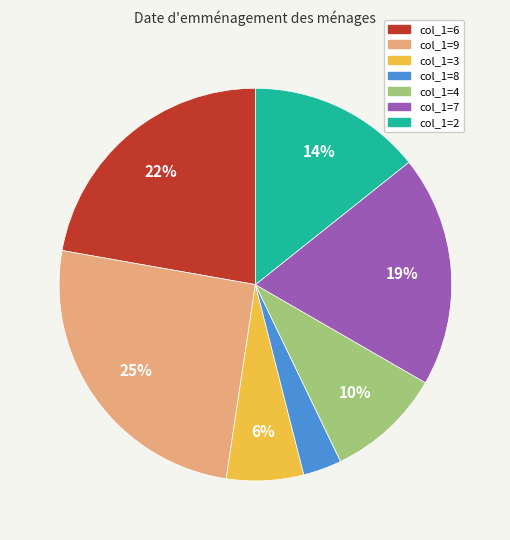

To the nearest percent, what percentage of the pie is col_1=6?

22%